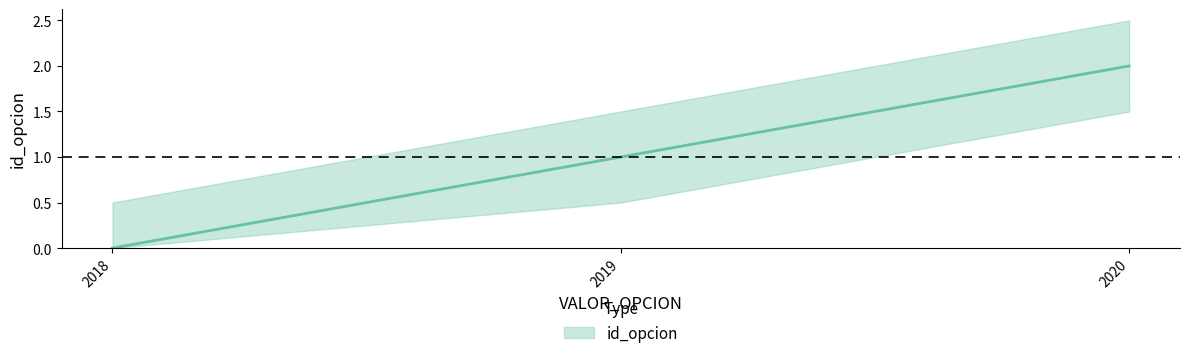

Reading left to right, extract all data points from this chart.

2018=0	2019=1	2020=2